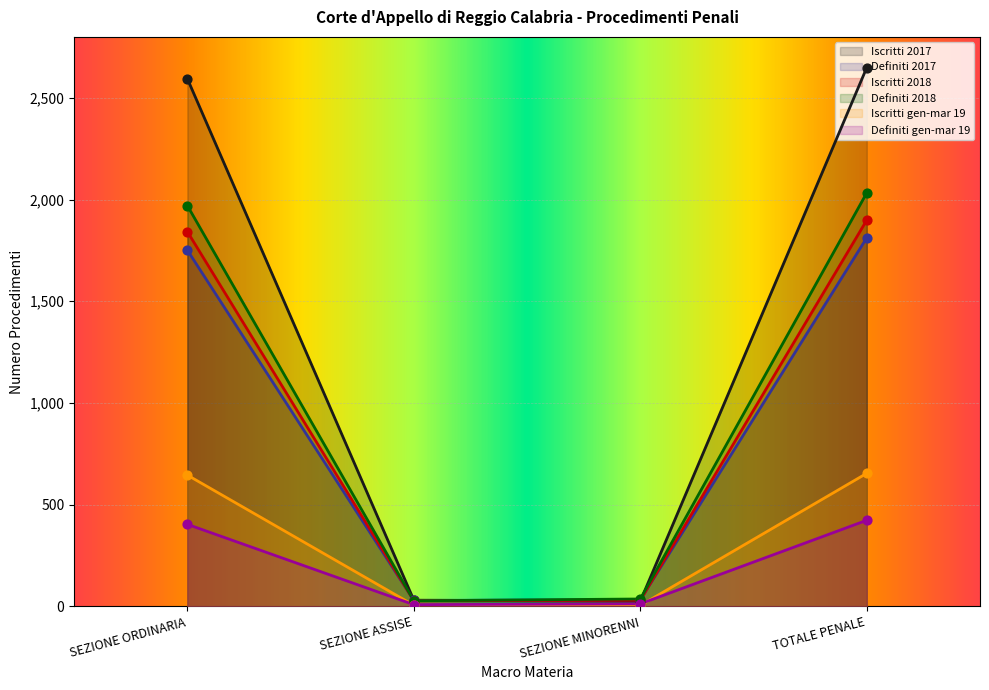

What is the total value across all series at SEZIONE ORDINARIA?

9205